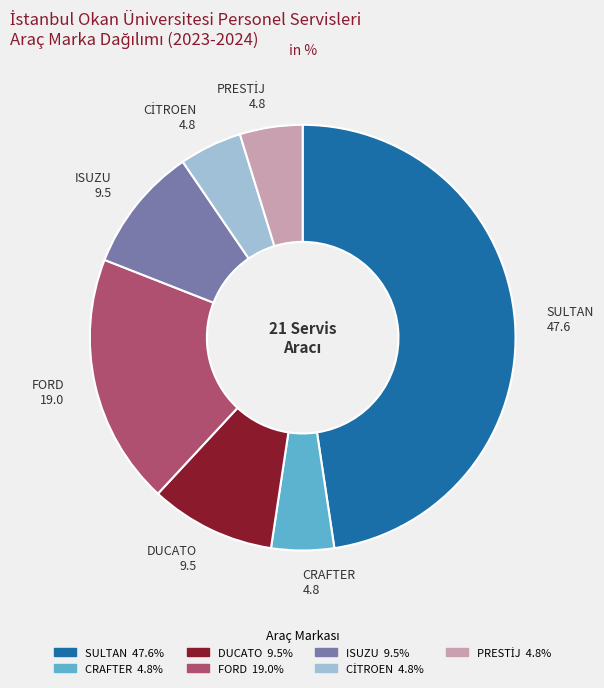

Does any single category account for the majority?

No